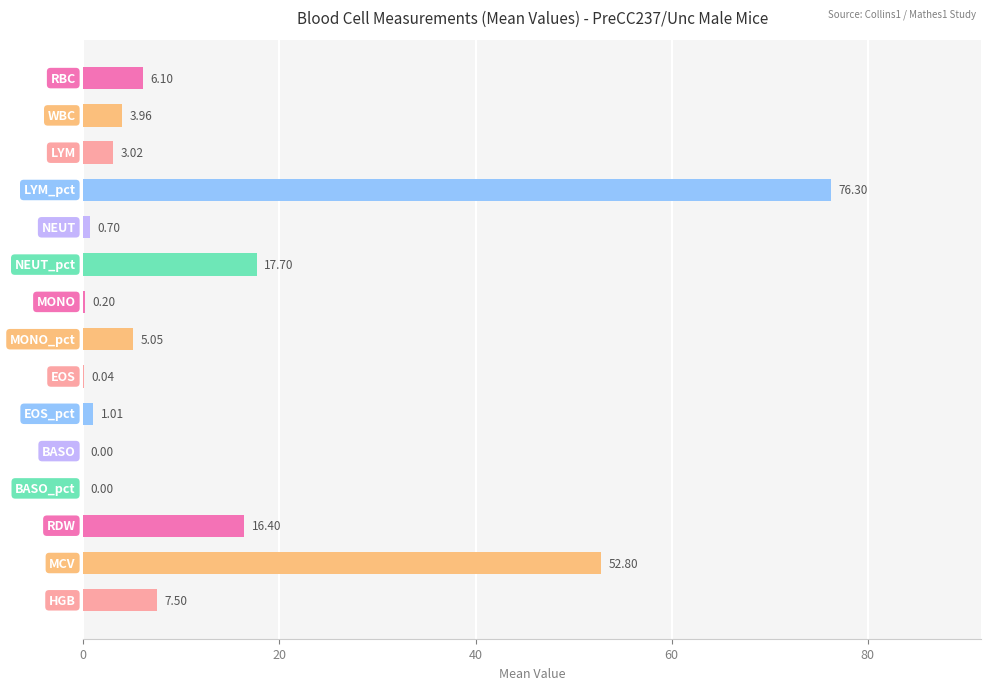

What is the sum of all values?

190.8